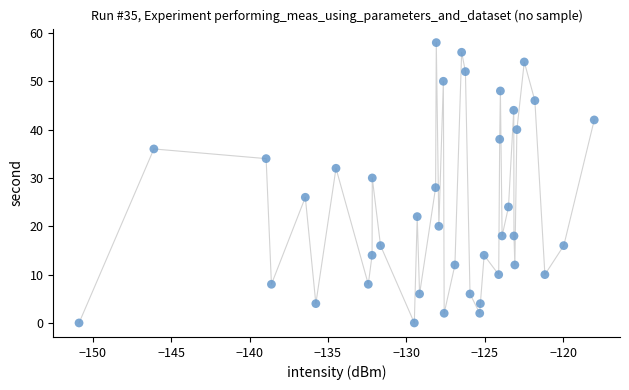

What is the range of Y values (max minus min)?

58